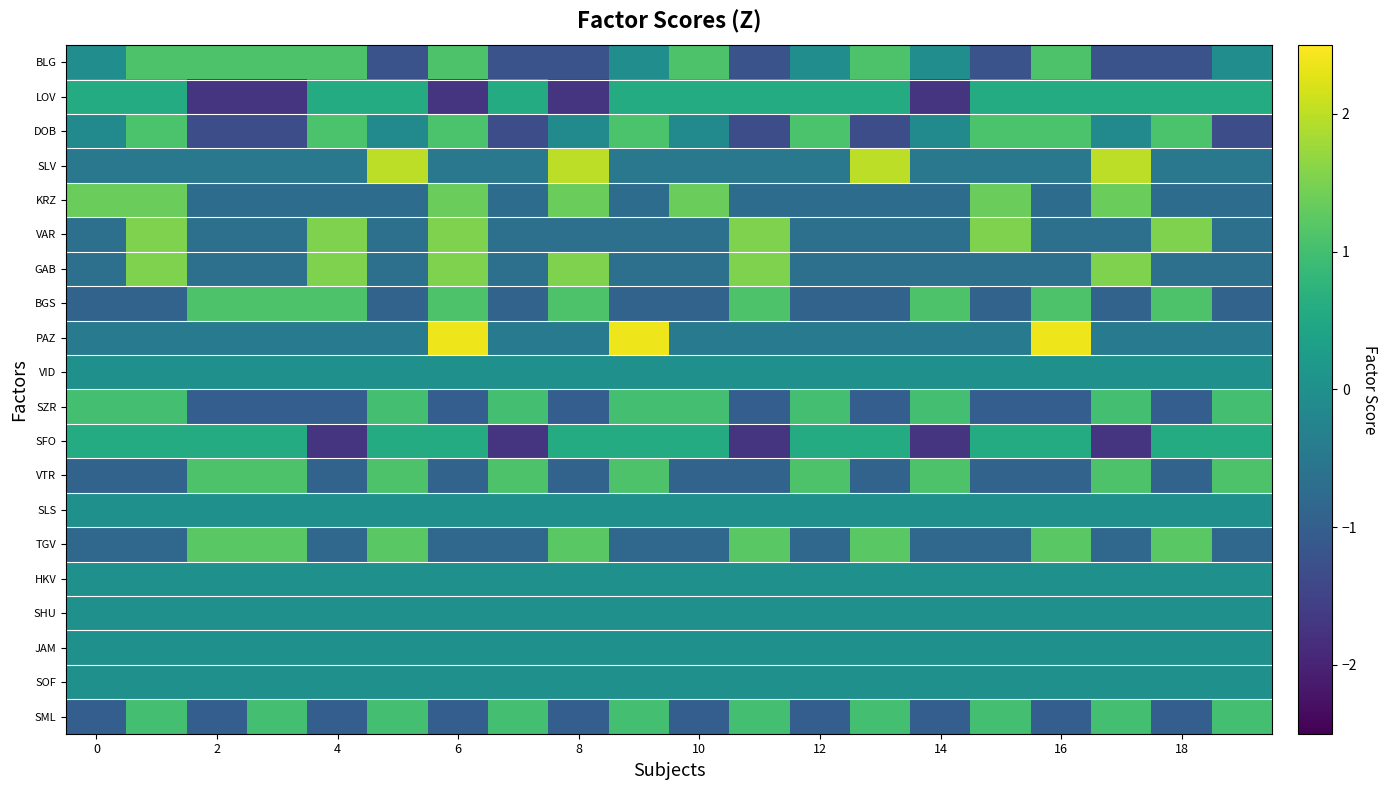

List the series in order of their peak value, highest first.

PAZ, SLV, VAR, GAB, KRZ, TGV, BGS, VTR, BLG, DOB, SZR, SML, LOV, SFO, VID, SLS, HKV, SHU, JAM, SOF